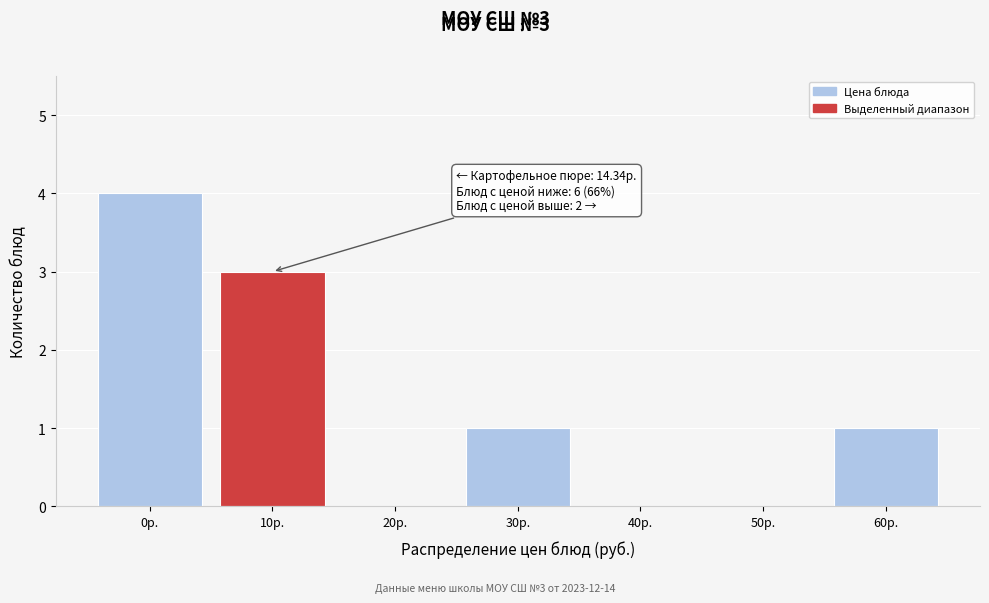

Reading left to right, transcribe all the data shown in this chart.

0р.=4	10р.=3	20р.=0	30р.=1	40р.=0	50р.=0	60р.=1